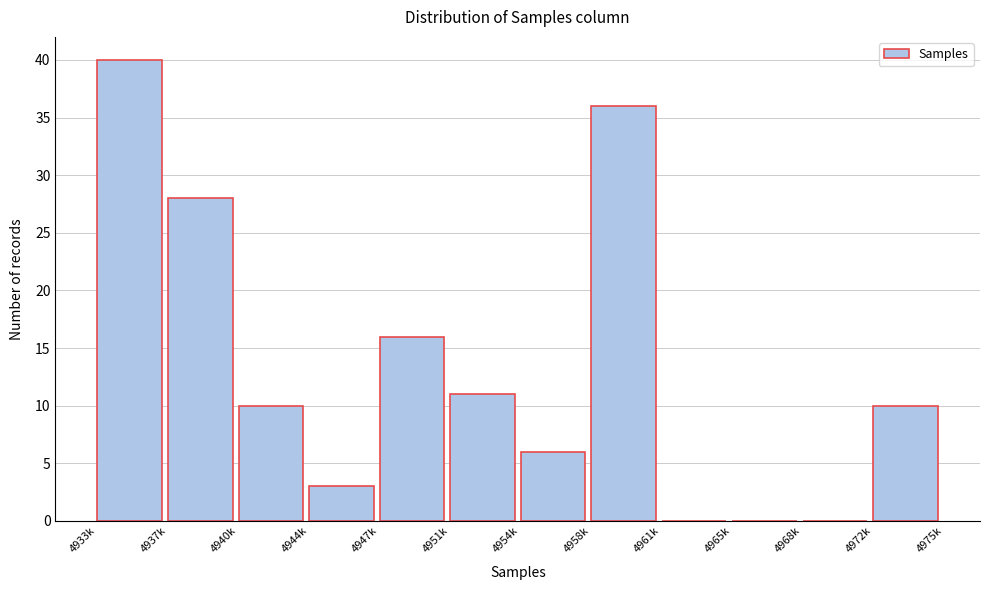

Reading left to right, list all the values displayed in this chart.

4933k=40	4937k=28	4940k=10	4944k=3	4947k=16	4951k=11	4954k=6	4958k=36	4961k=0	4965k=0	4968k=0	4972k=10